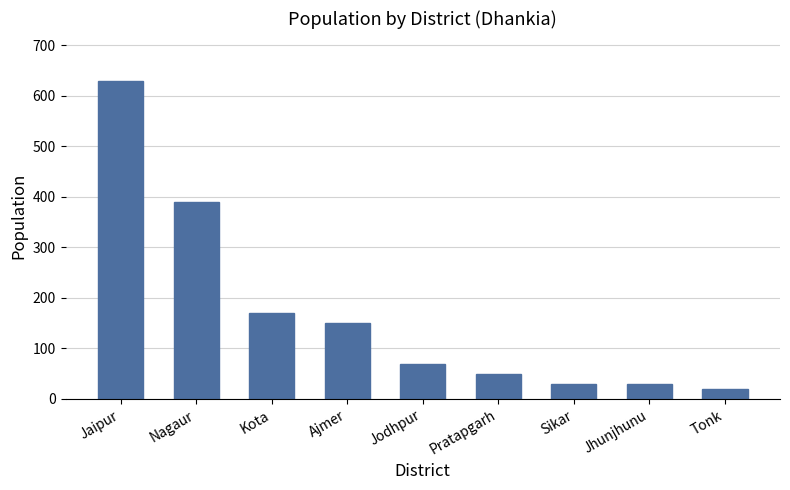

What is the approximate value at Kota?

170